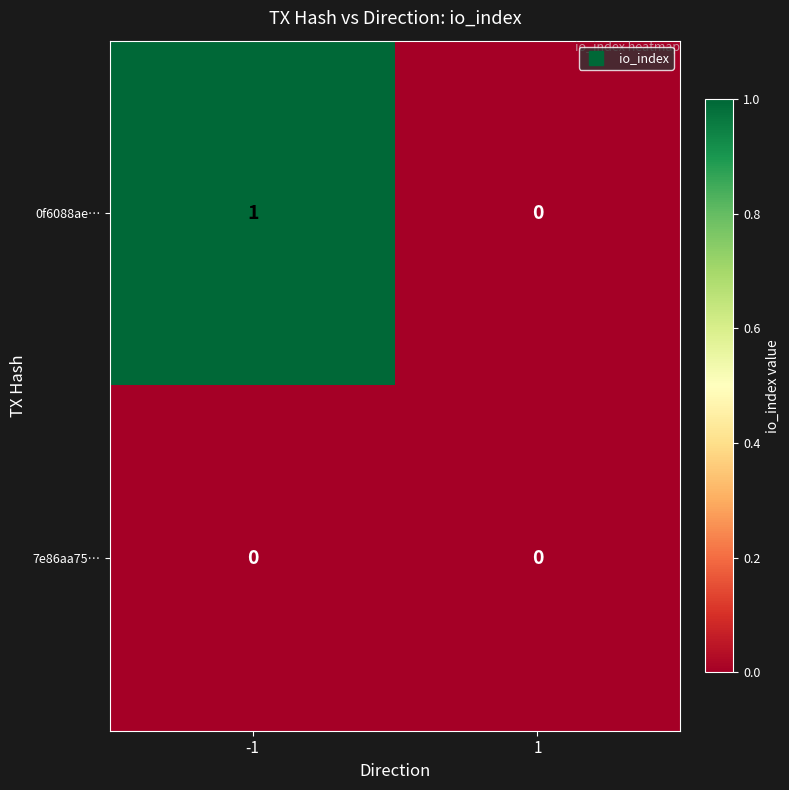

Which series has the largest total across all categories?

0f6088ae…